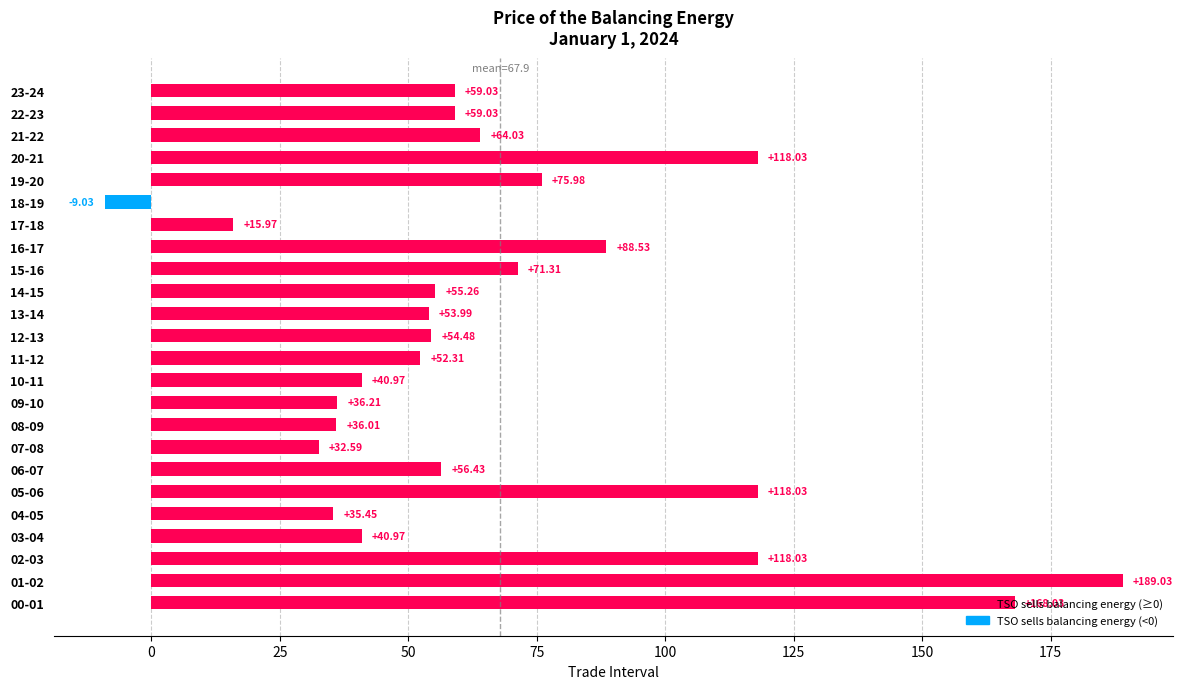

What is the greatest value displayed?

189.0